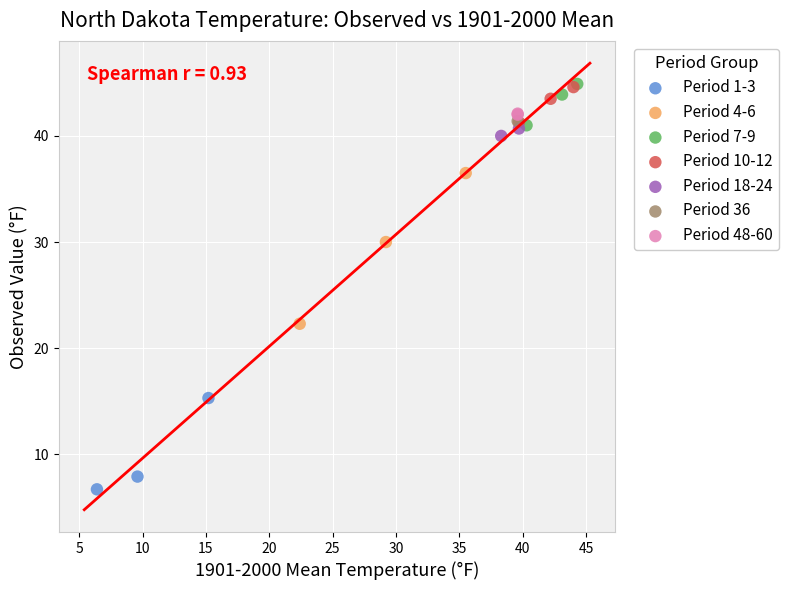

What are all the series names shown in the legend?

Period 1-3, Period 4-6, Period 7-9, Period 10-12, Period 18-24, Period 36, Period 48-60